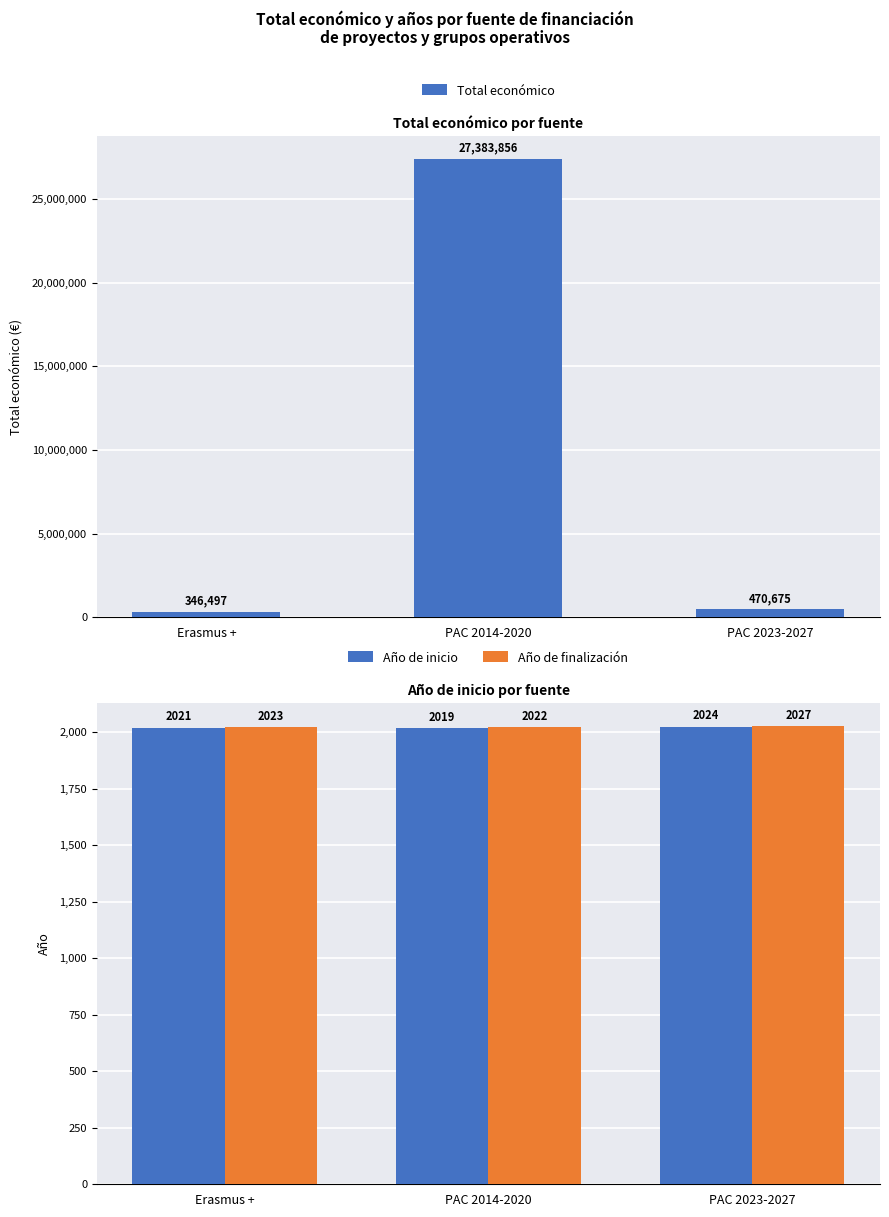

How many distinct data groups are displayed?

3